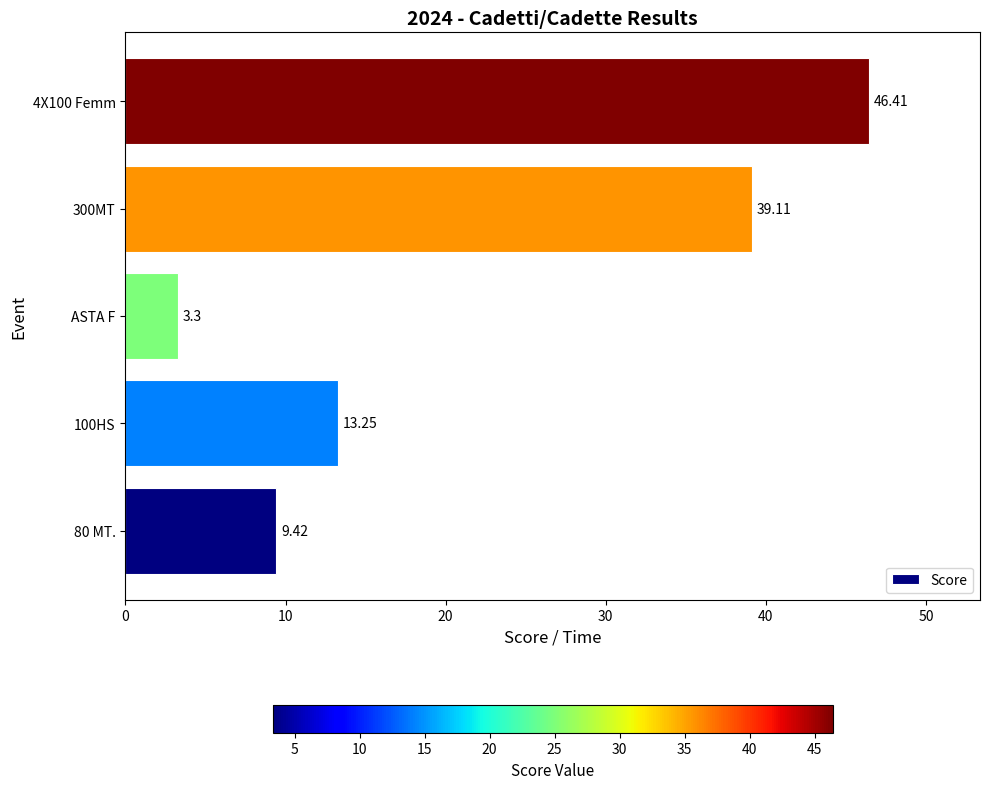

Rank the categories by value from lowest to highest.

ASTA F, 80 MT., 100HS, 300MT, 4X100 Femm